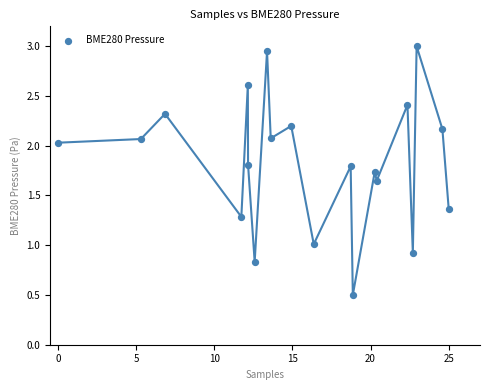

What is the range of Y values (max minus min)?

2.5